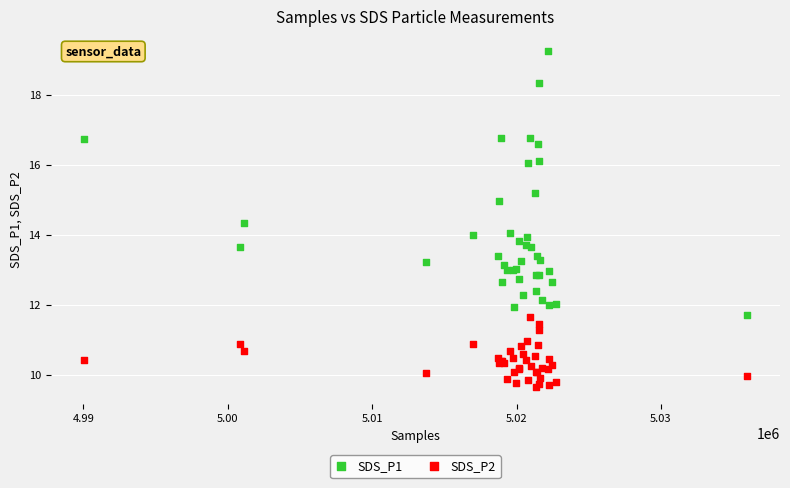

Which series contains the highest Y value?

SDS_P1